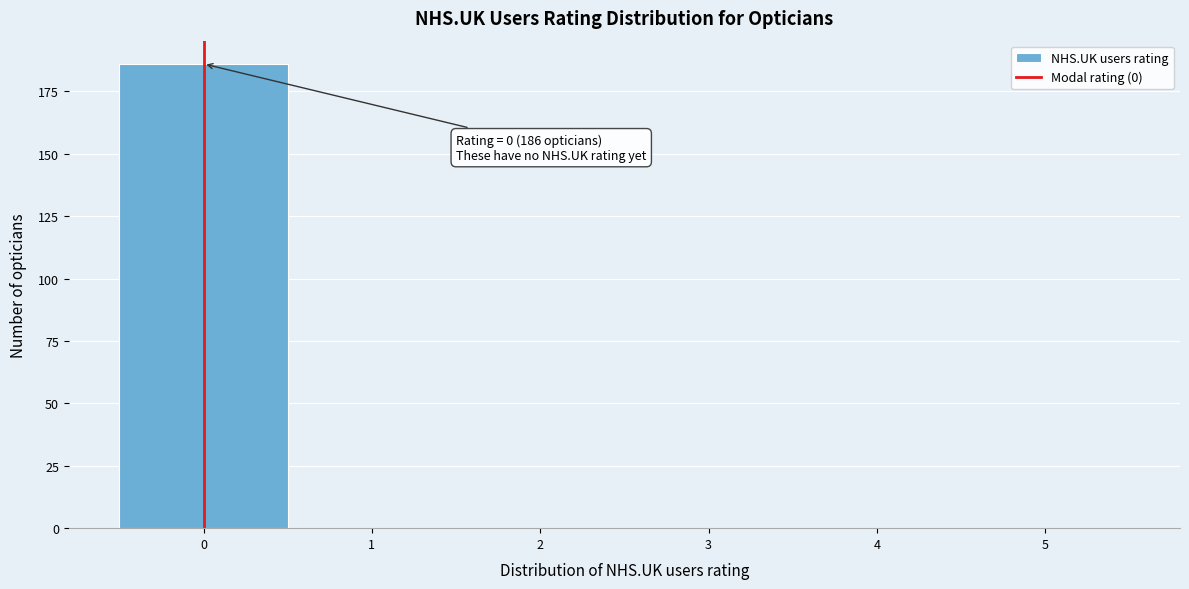

Which range on the x-axis has the tallest bar?

-0.5 to 0.5